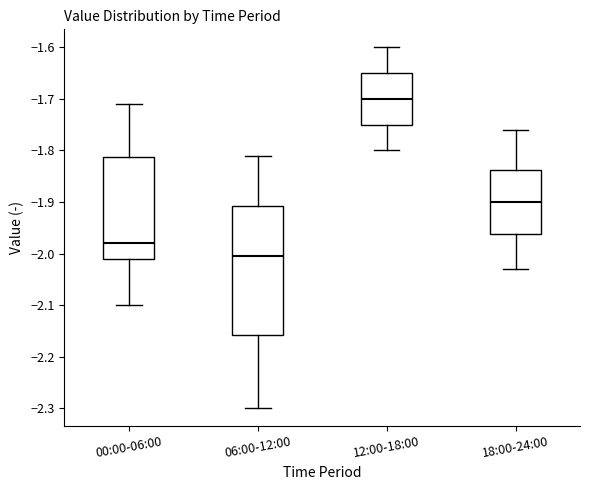

Which box's median line is the highest?

12:00-18:00